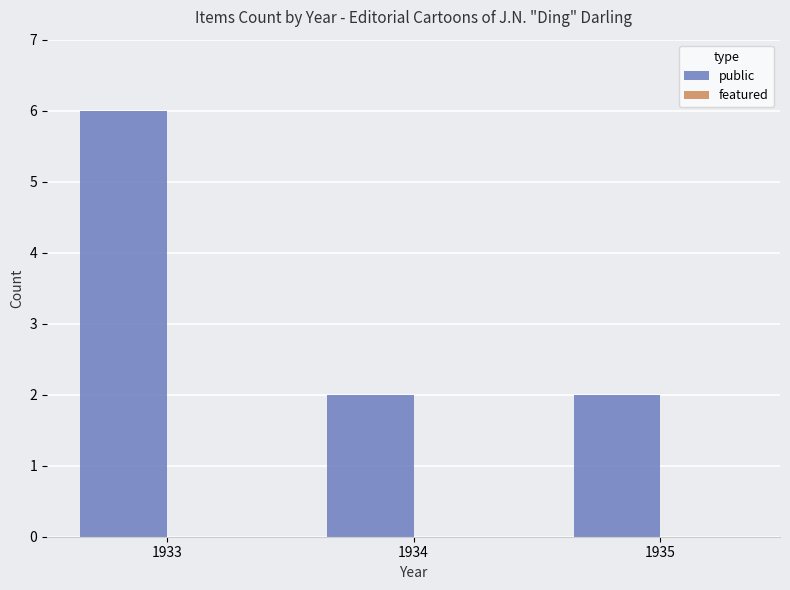

Reading right to left, list all the values displayed in this chart.

1935=2	1934=2	1933=6